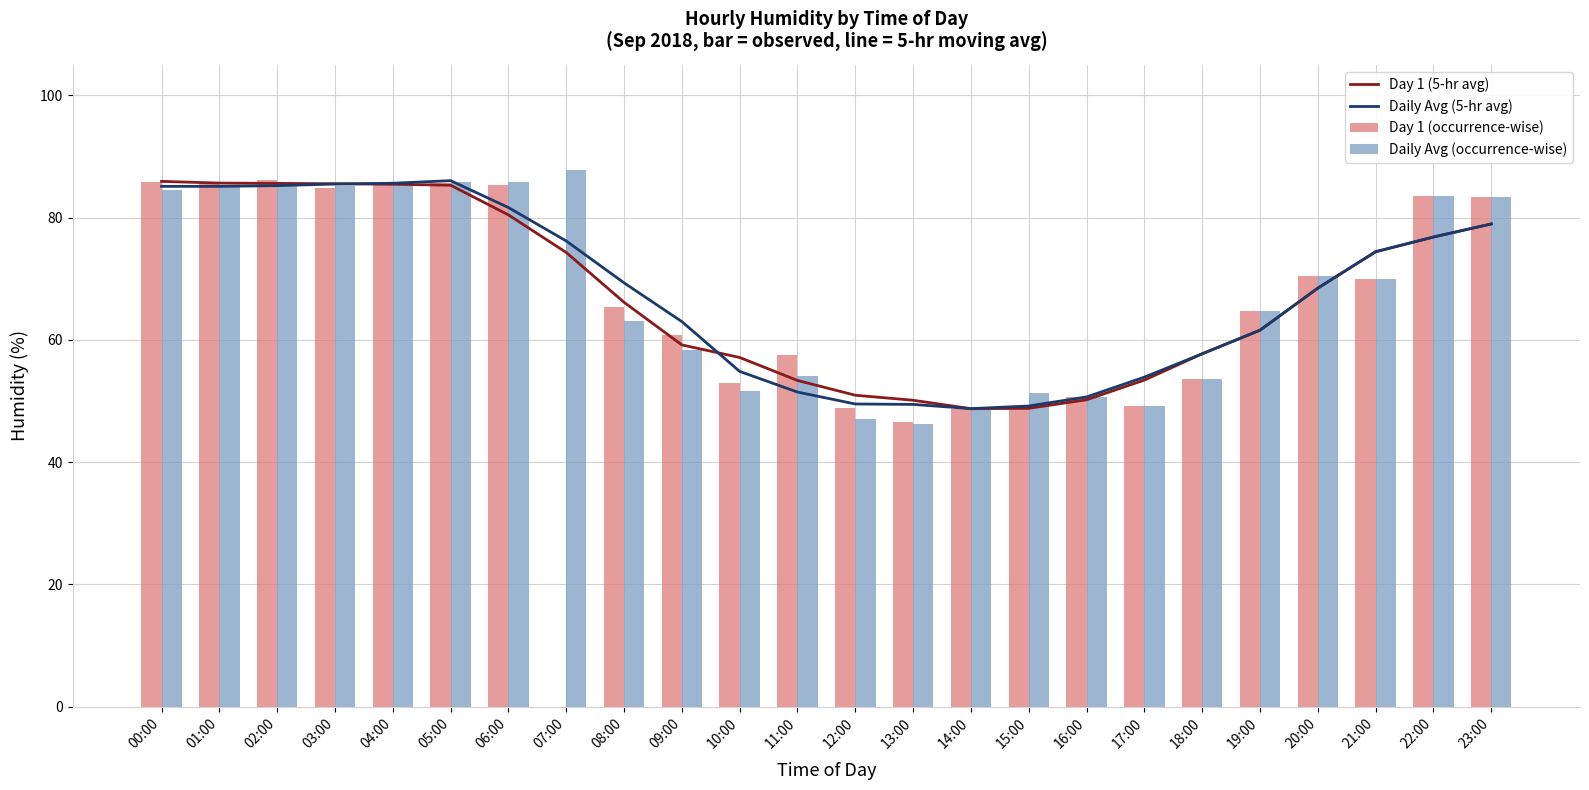

Count the number of categories in the chart.

24